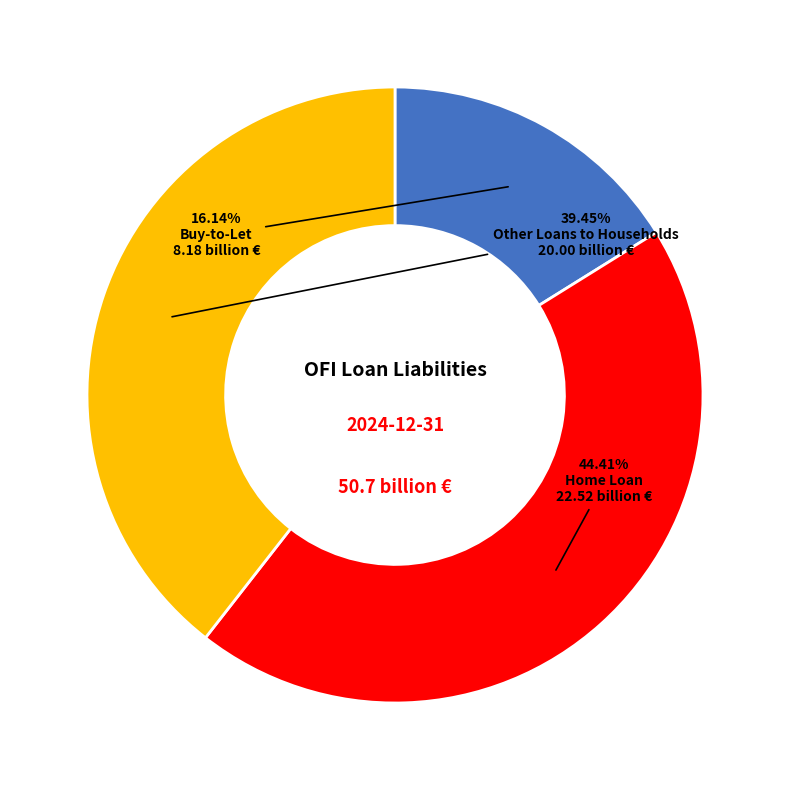

Combined, do Buy-to-Let and Other Loans to Households account for over 50%?

Yes